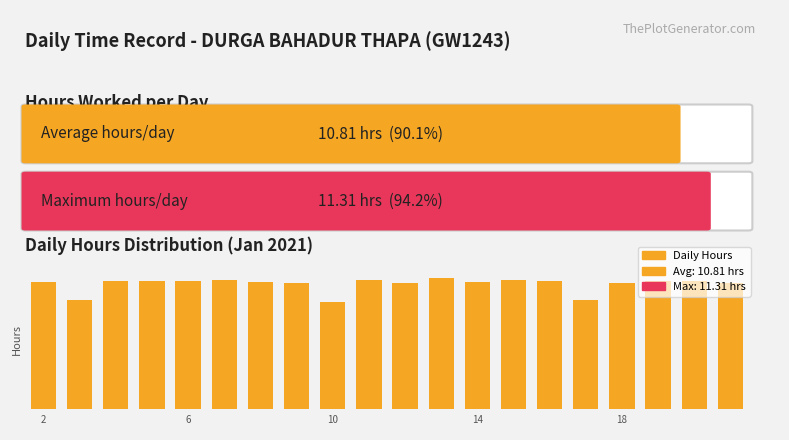

What is the sum of the values at 18 and 14?

21.9